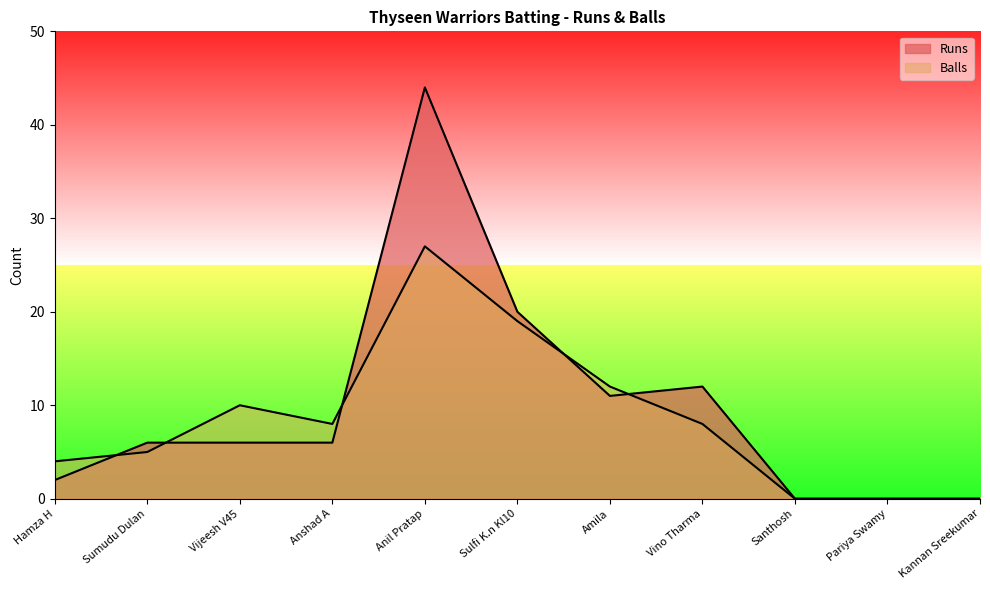

True or false: Runs has a value of 3 at Sumudu Dulan.

False